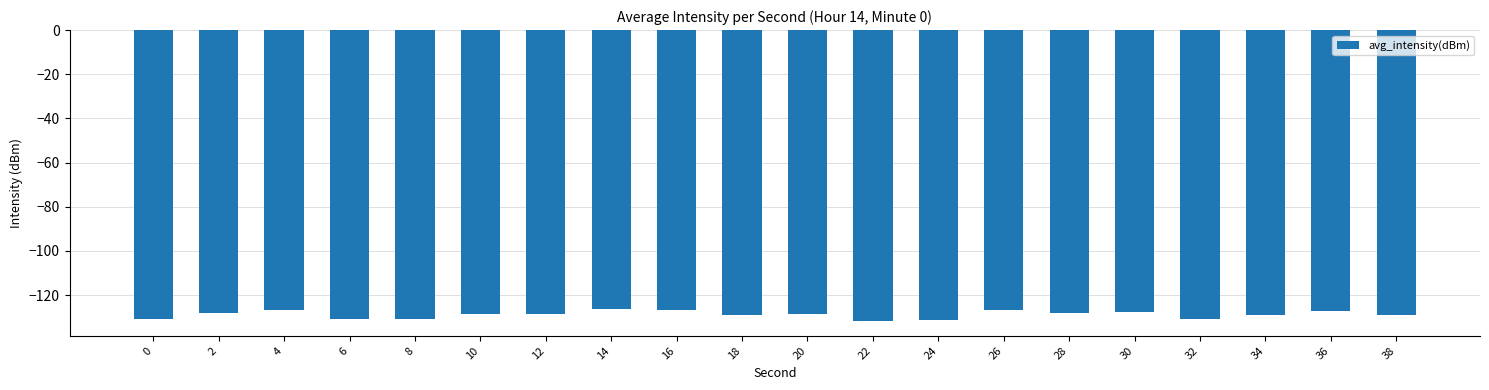

True or false: the data shows -89.7 at 22.

False